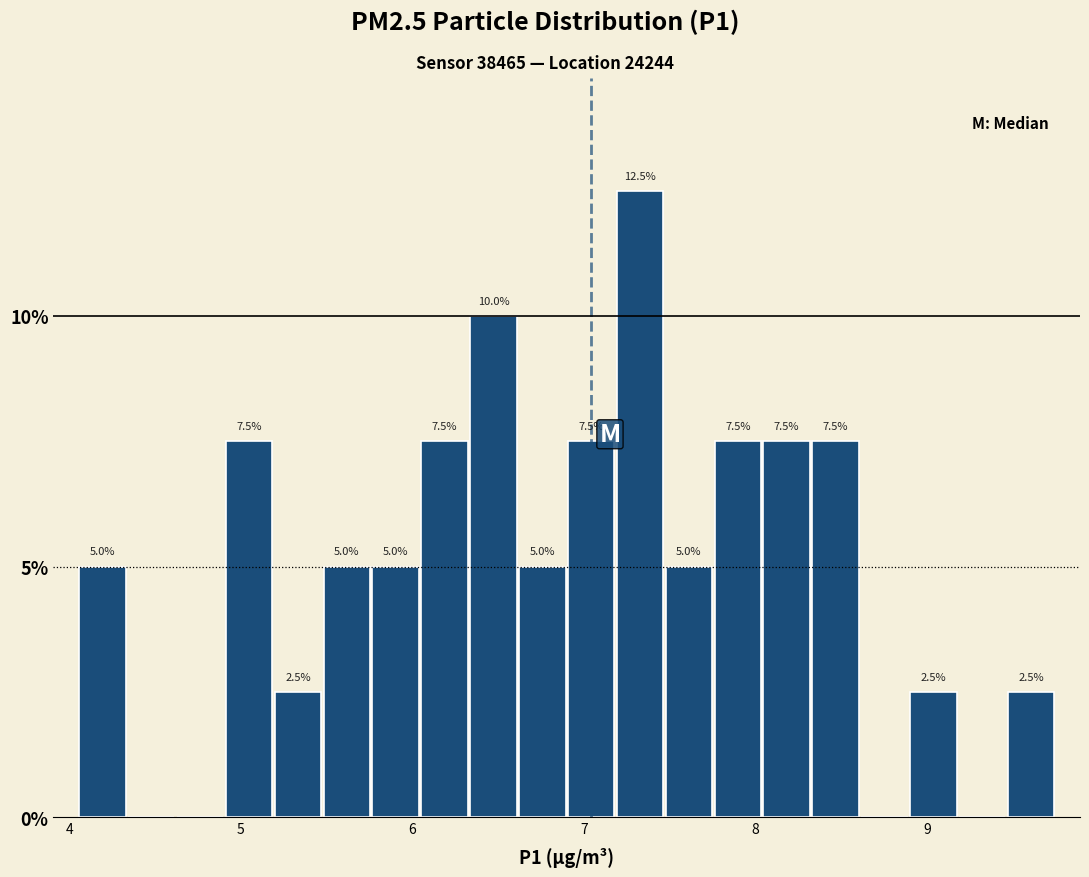

Read against the x-axis, roughly where is the centre of the tallest bar?

7.3